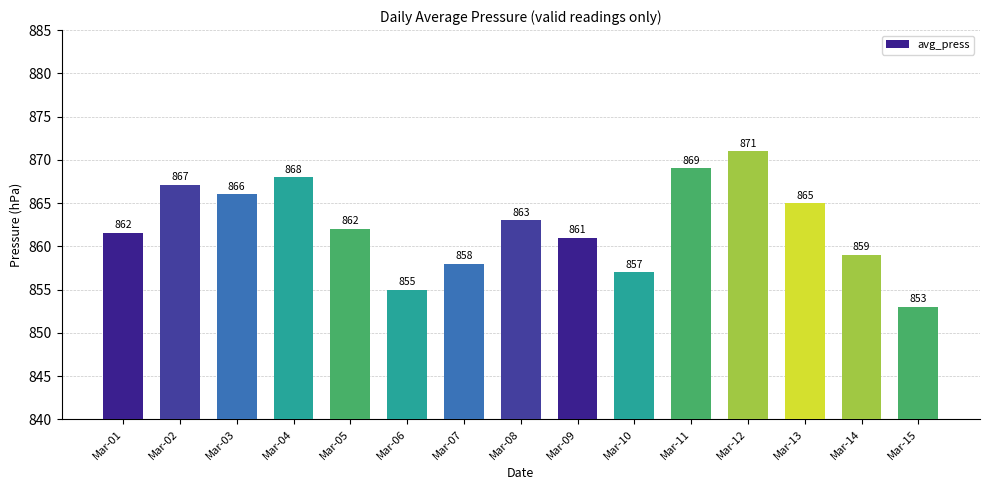

What is the sum of the values at Mar-05 and Mar-08?

1725.0